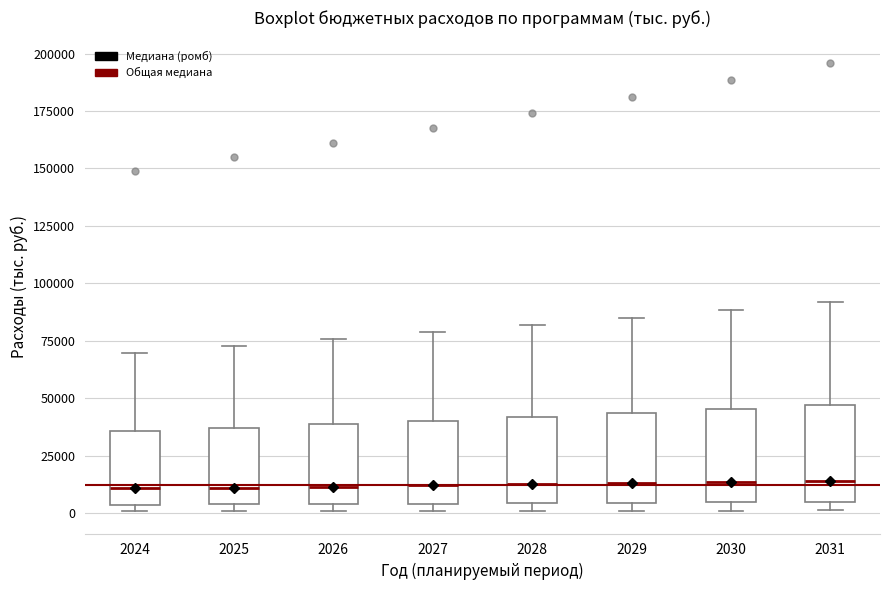

Reading left to right, read every box against the y-axis: the position of its median line, the range the box covers, and the ends of its whiskers. The values are not printed on the chart, so give them approximately, as read against the axis.

2024: median 10000, box 5000 to 35000, whiskers 0 to 70000
2025: median 10000, box 5000 to 35000, whiskers 0 to 75000
2026: median 10000, box 5000 to 40000, whiskers 0 to 75000
2027: median 10000, box 5000 to 40000, whiskers 0 to 80000
2028: median 15000, box 5000 to 40000, whiskers 0 to 80000
2029: median 15000, box 5000 to 45000, whiskers 0 to 85000
2030: median 15000, box 5000 to 45000, whiskers 0 to 90000
2031: median 15000, box 5000 to 45000, whiskers 0 to 90000